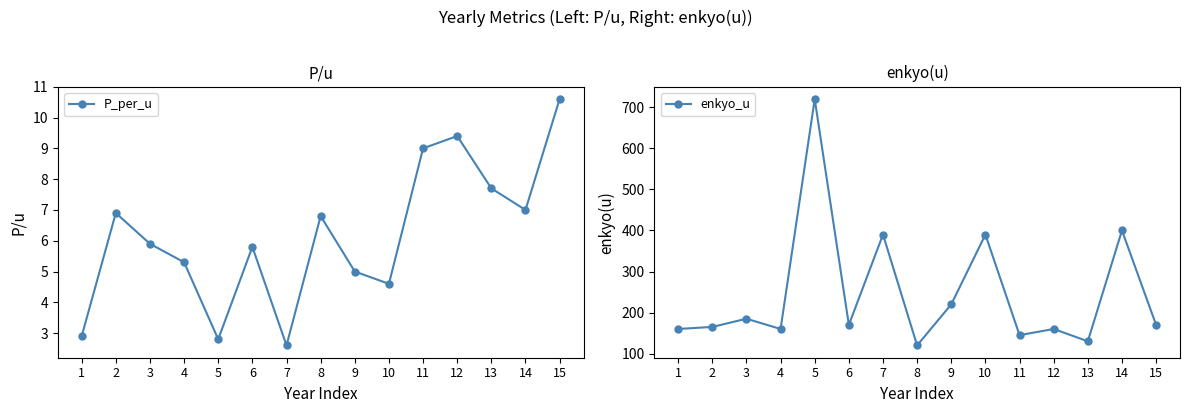

What is the difference between the maximum and minimum values in the P_per_u series?

8.0